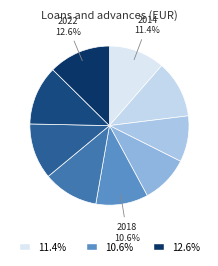

How many slices are in this pie chart?

9